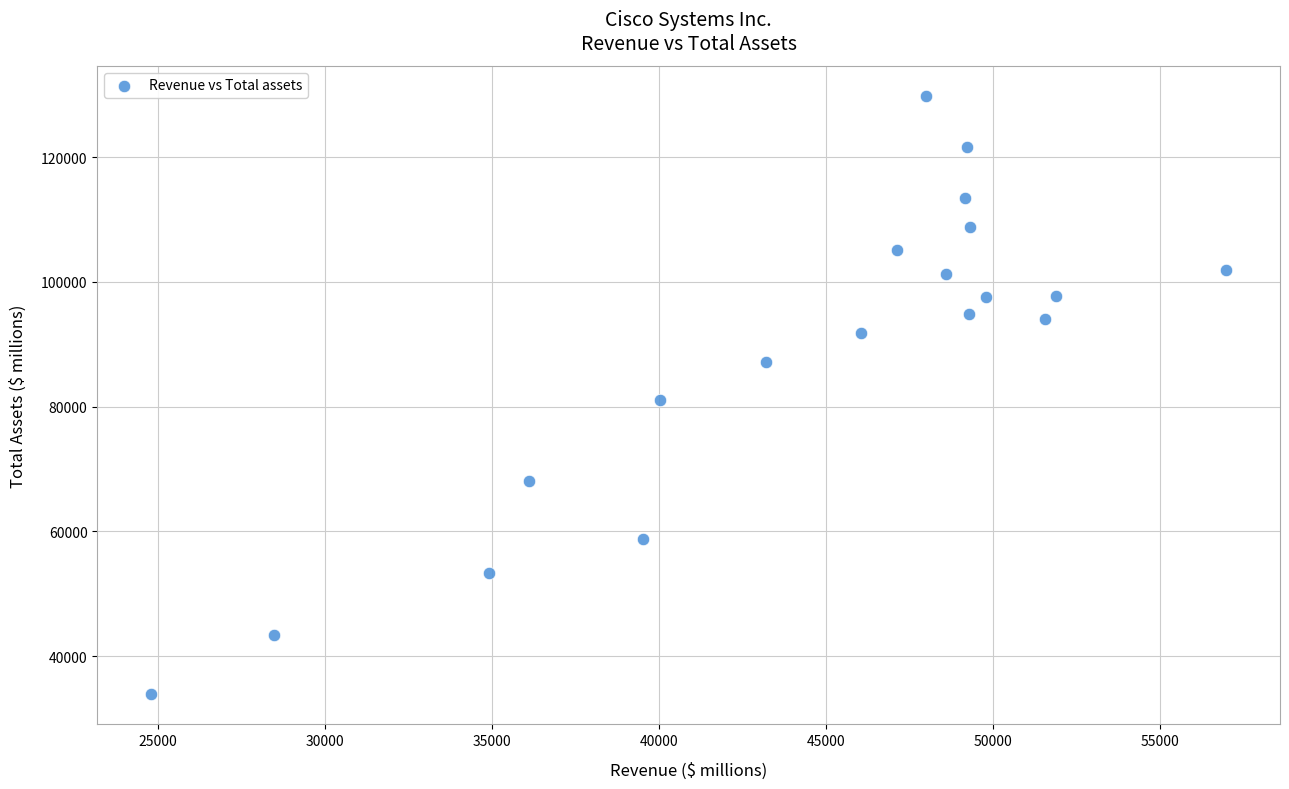

What is the range of X values (max minus min)?

32197